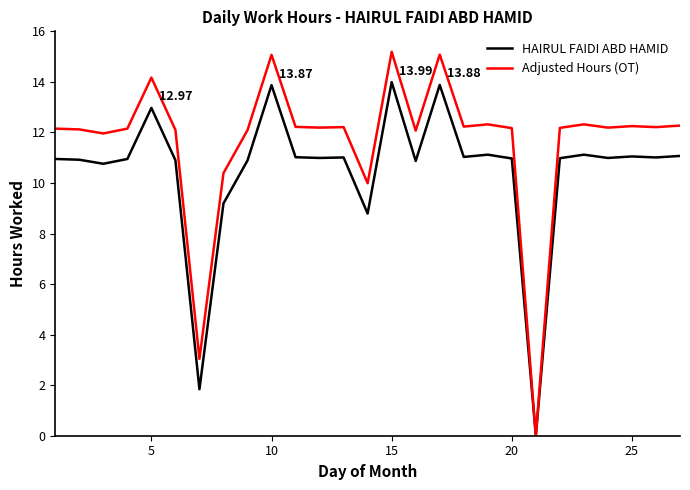

List the series in order of their peak value, highest first.

Adjusted Hours (OT), HAIRUL FAIDI ABD HAMID